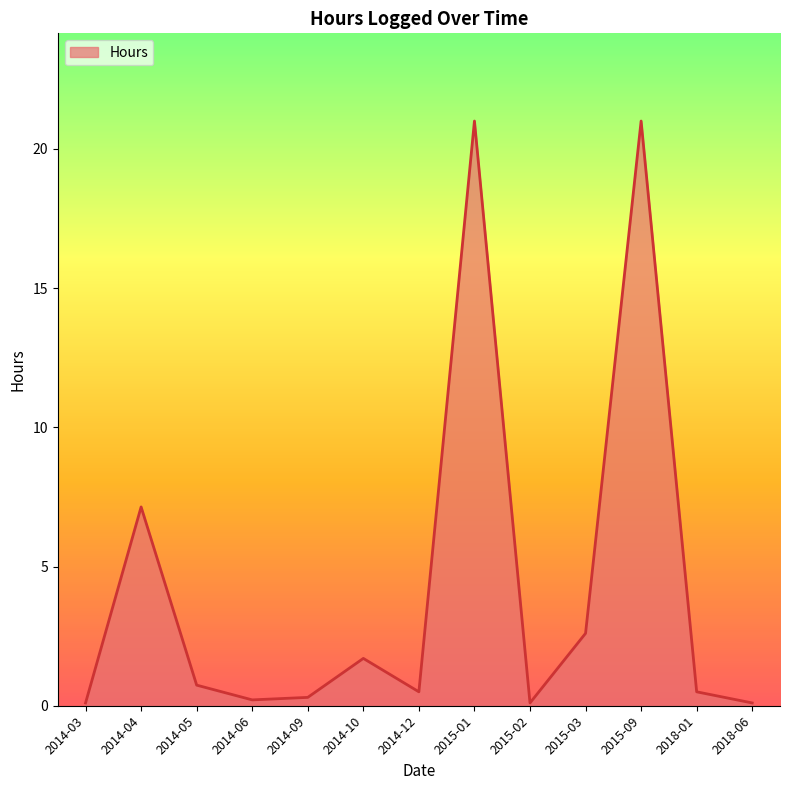

What is the change in value from 2014-04 to 2014-10?

-5.4